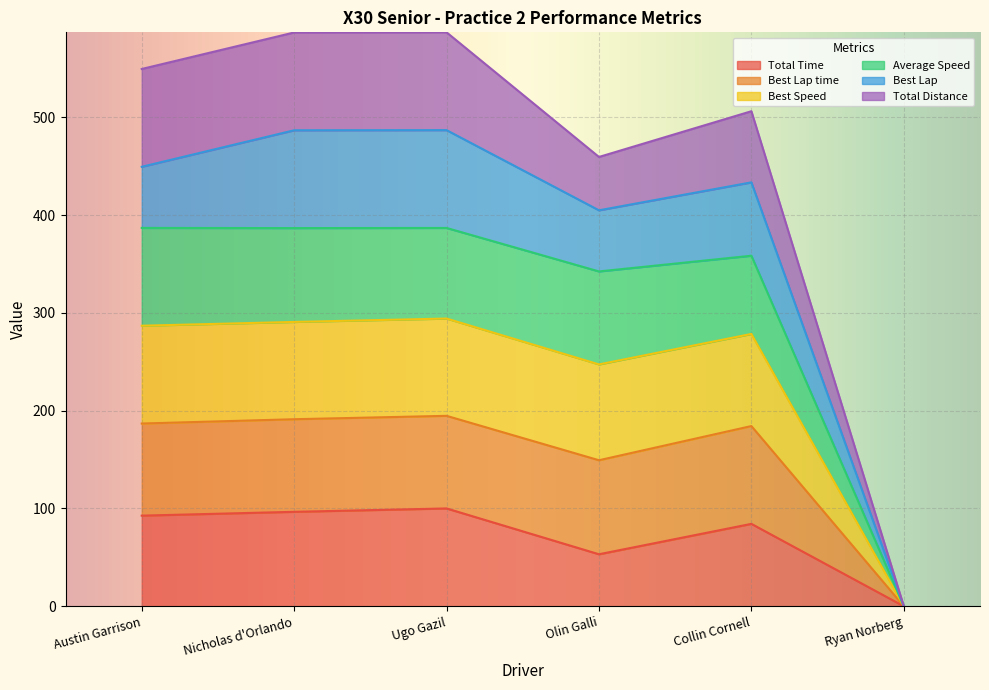

Which category has the lowest value in the Total Time series?

Ryan Norberg